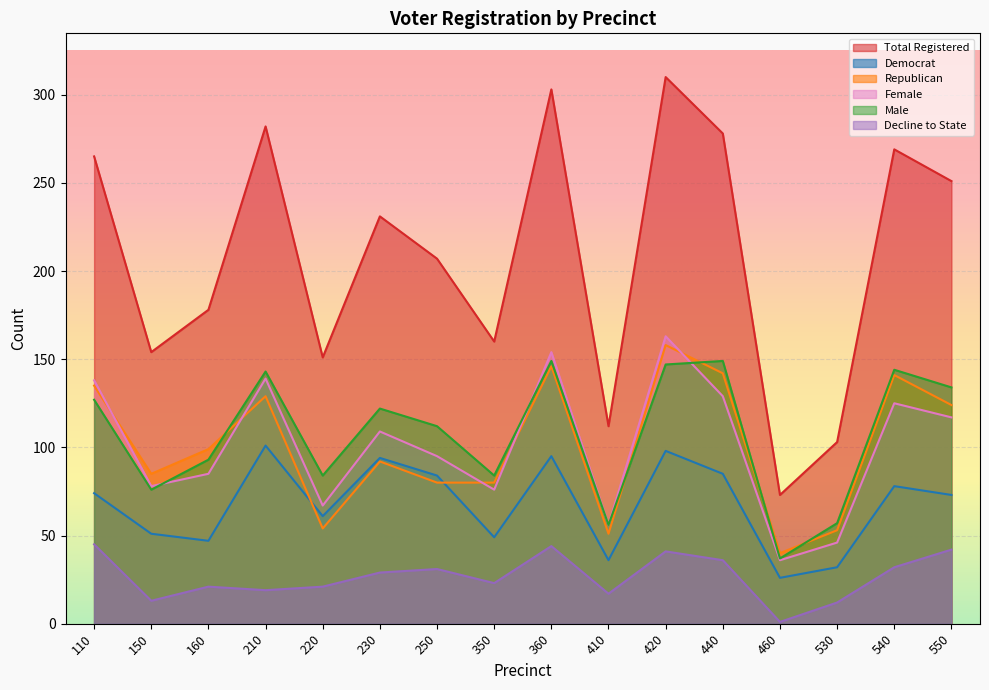

After their last crossing, which series has the higher values: rep or male?

male